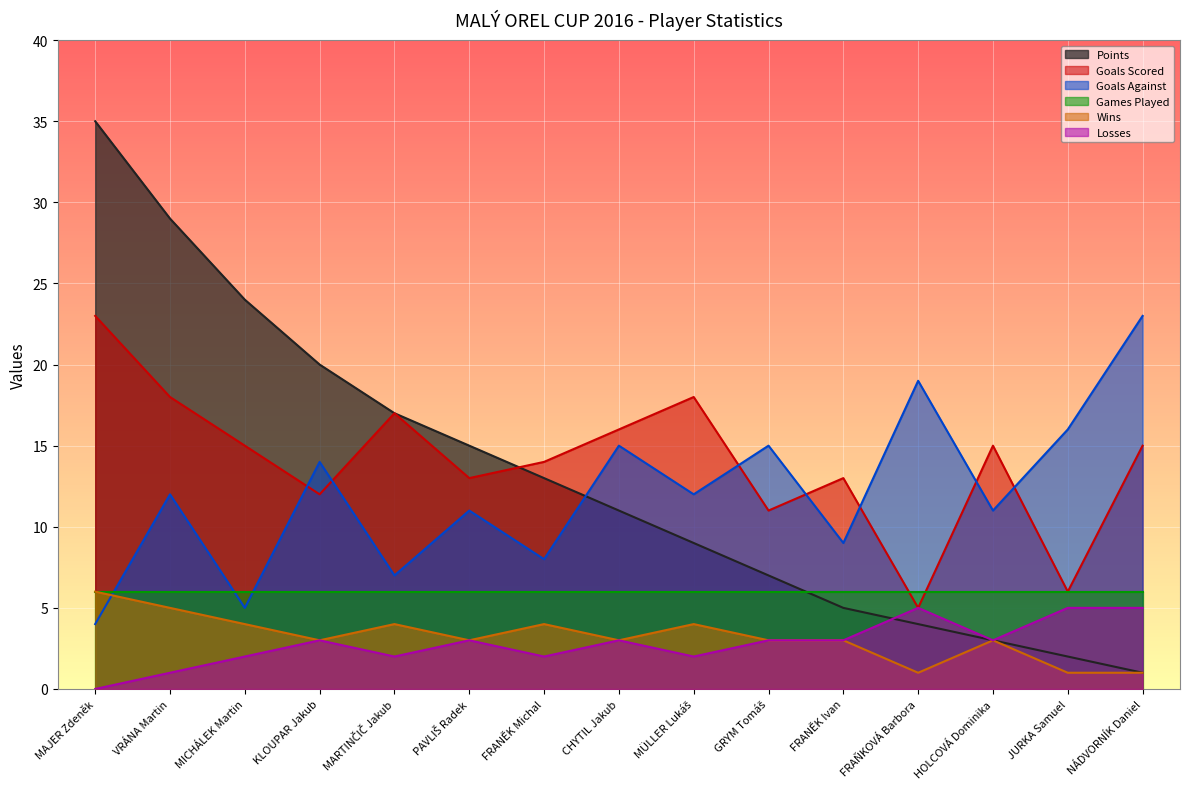

Is it true that Goals Scored equals 23 at PAVLIŠ Radek?

False